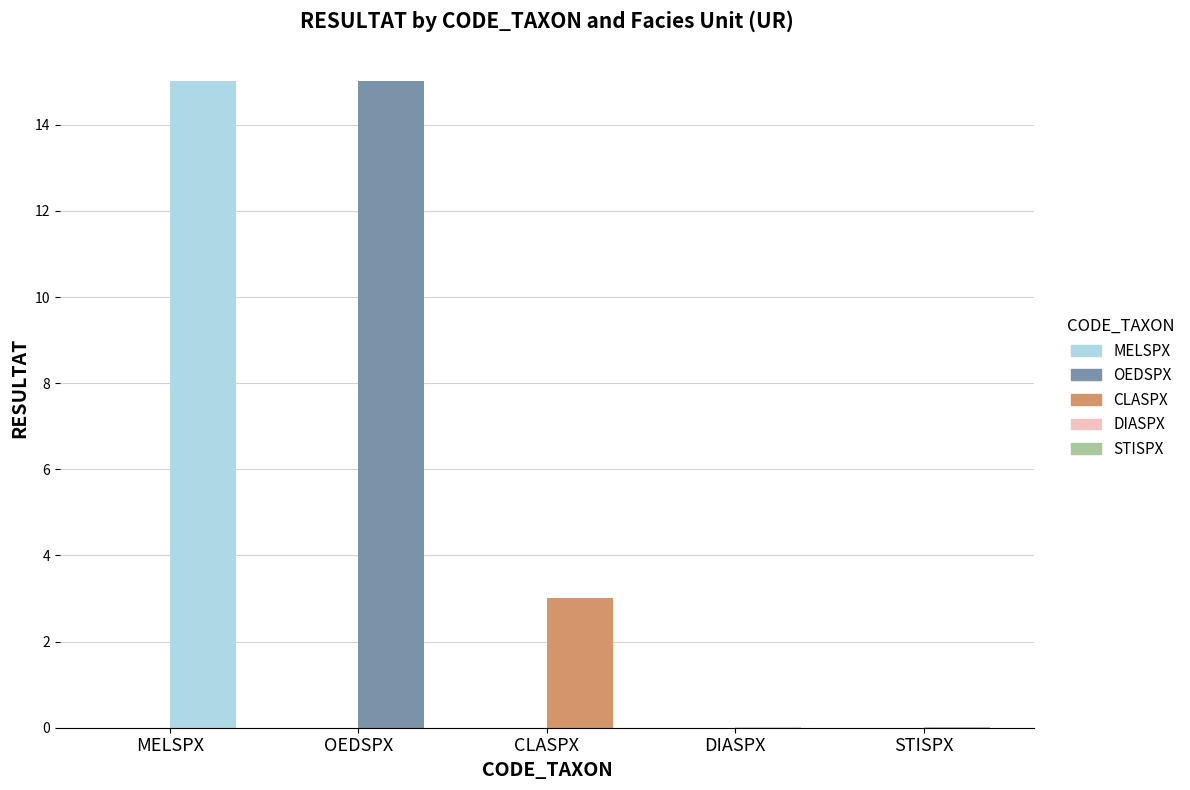

Count the number of values greater than 3.

3